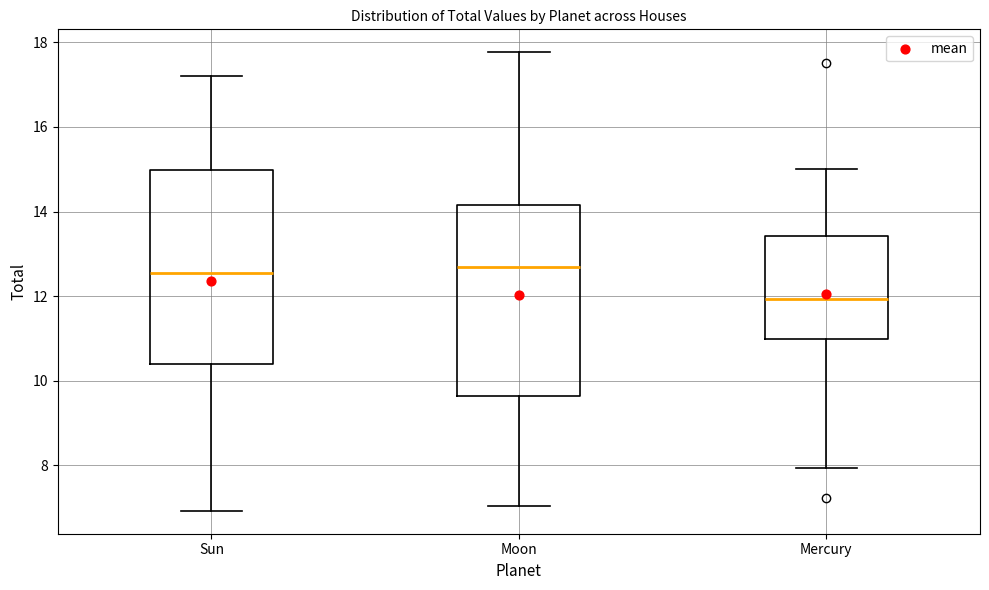

Reading left to right, transcribe this box plot: for each box, give where its median line is, the range the box spans, and where its two whiskers end, as read against the y-axis. The values are not printed on the chart, so give them approximately, as read against the axis.

Sun: median 12.6, box 10.4 to 15.0, whiskers 7.0 to 17.2
Moon: median 12.6, box 9.6 to 14.2, whiskers 7.0 to 17.8
Mercury: median 12.0, box 11.0 to 13.4, whiskers 8.0 to 15.0